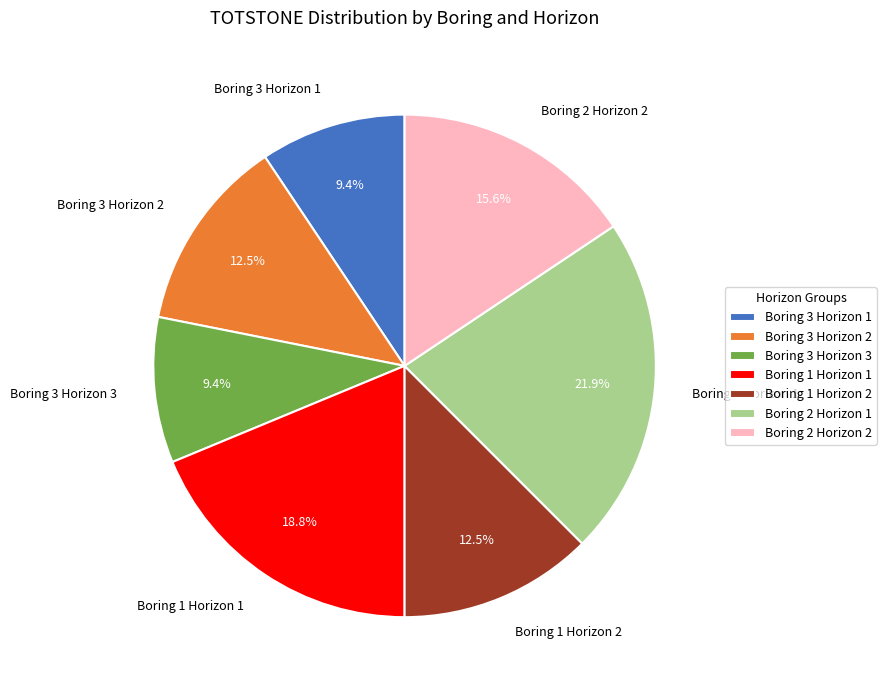

Count the number of slices in the pie.

7